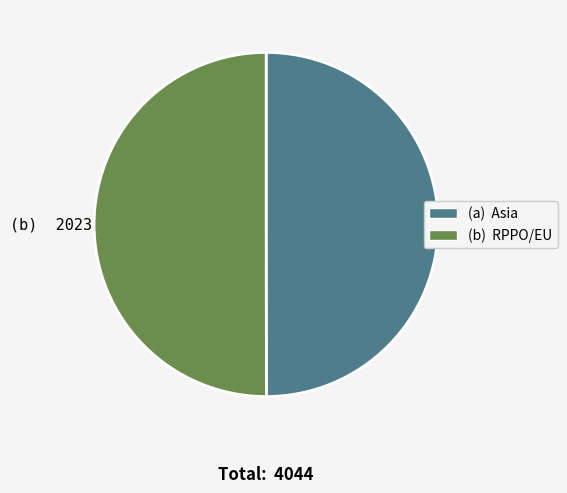

Count the number of slices in the pie.

2